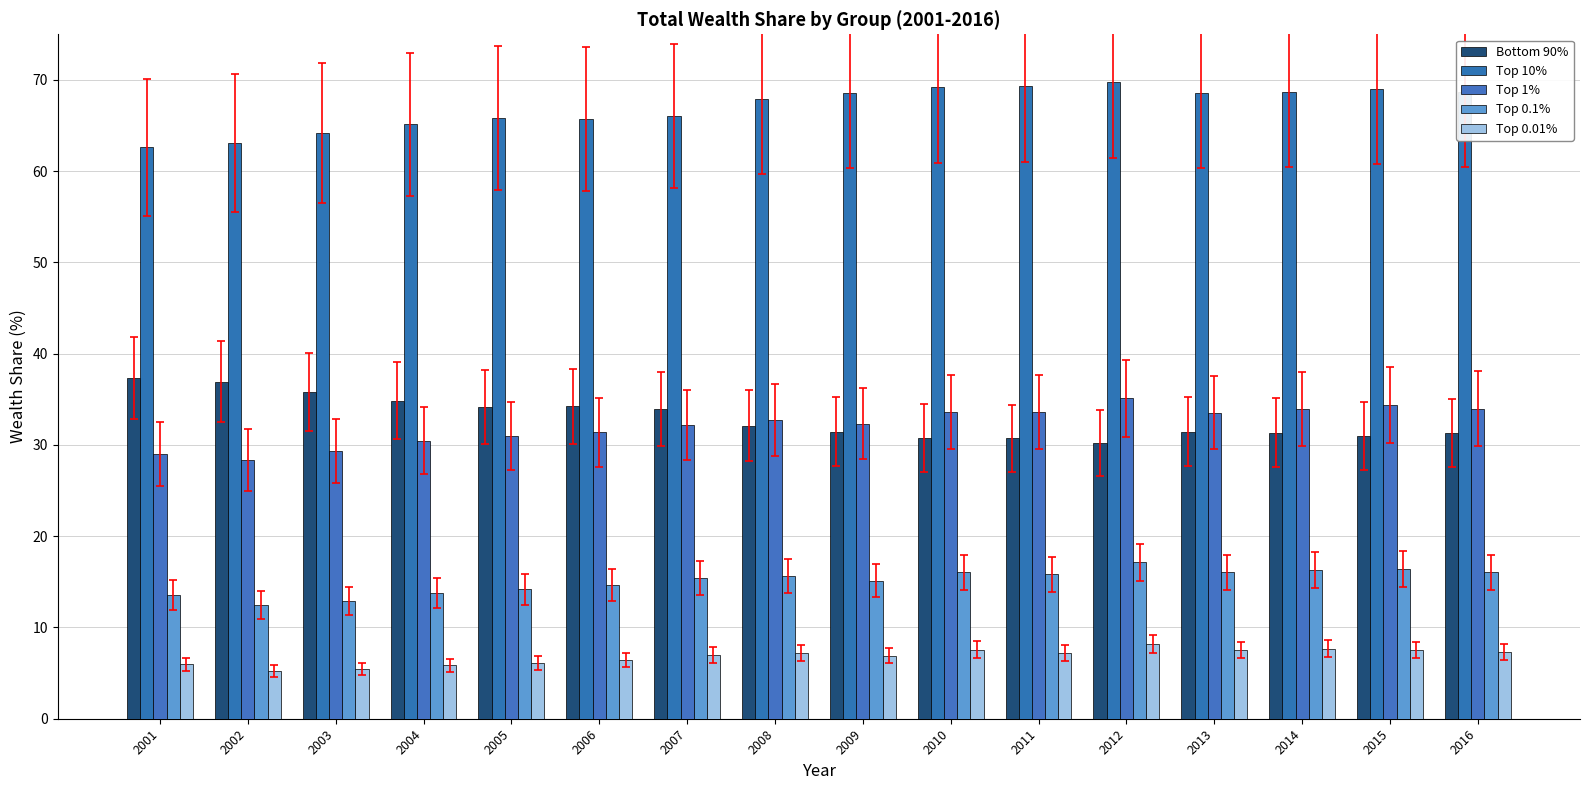

Reading right to left, extract all data points from this chart.

Bottom 90%: 31.3	31.0	31.3	31.5	30.2	30.7	30.8	31.4	32.1	34.0	34.3	34.2	34.9	35.8	36.9	37.4
Top 10%: 68.7	69.0	68.7	68.5	69.8	69.3	69.2	68.6	67.9	66.0	65.7	65.8	65.1	64.2	63.1	62.6
Top 1%: 34.0	34.4	34.0	33.5	35.1	33.6	33.6	32.3	32.8	32.2	31.4	31.0	30.5	29.4	28.4	29.0
Top 0.1%: 16.0	16.4	16.3	16.0	17.1	15.8	16.0	15.1	15.6	15.4	14.6	14.2	13.7	12.9	12.5	13.5
Top 0.01%: 7.3	7.5	7.7	7.5	8.2	7.2	7.6	6.9	7.2	7.0	6.4	6.1	5.9	5.4	5.2	6.0